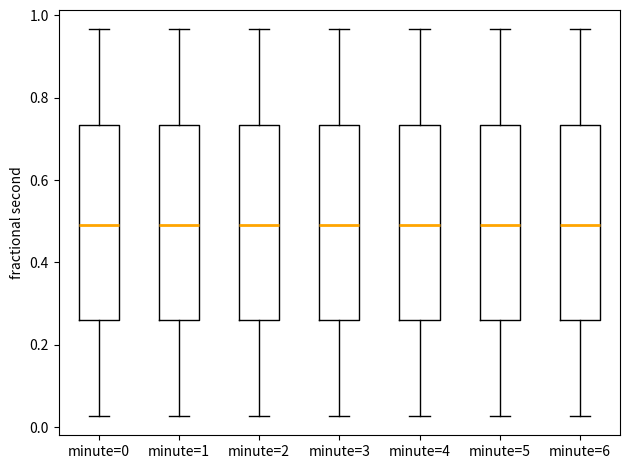

Reading left to right, read every box against the y-axis: the position of its median line, the range the box covers, and the ends of its whiskers. The values are not printed on the chart, so give them approximately, as read against the axis.

minute=0: median 0.48, box 0.26 to 0.74, whiskers 0.02 to 0.96
minute=1: median 0.48, box 0.26 to 0.74, whiskers 0.02 to 0.96
minute=2: median 0.48, box 0.26 to 0.74, whiskers 0.02 to 0.96
minute=3: median 0.48, box 0.26 to 0.74, whiskers 0.02 to 0.96
minute=4: median 0.48, box 0.26 to 0.74, whiskers 0.02 to 0.96
minute=5: median 0.48, box 0.26 to 0.74, whiskers 0.02 to 0.96
minute=6: median 0.48, box 0.26 to 0.74, whiskers 0.02 to 0.96